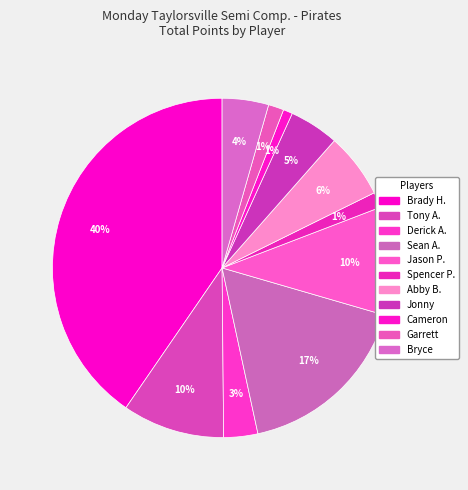

Is Tony A. the majority of the pie?

No